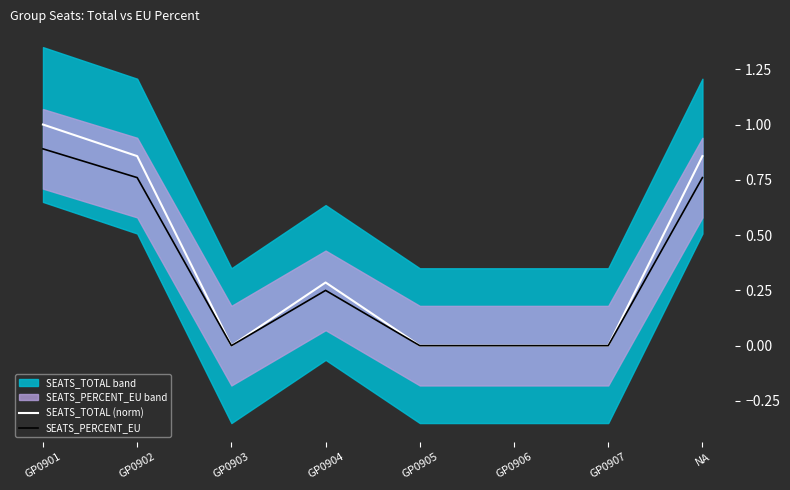

Does the chart have visible grid lines?

No